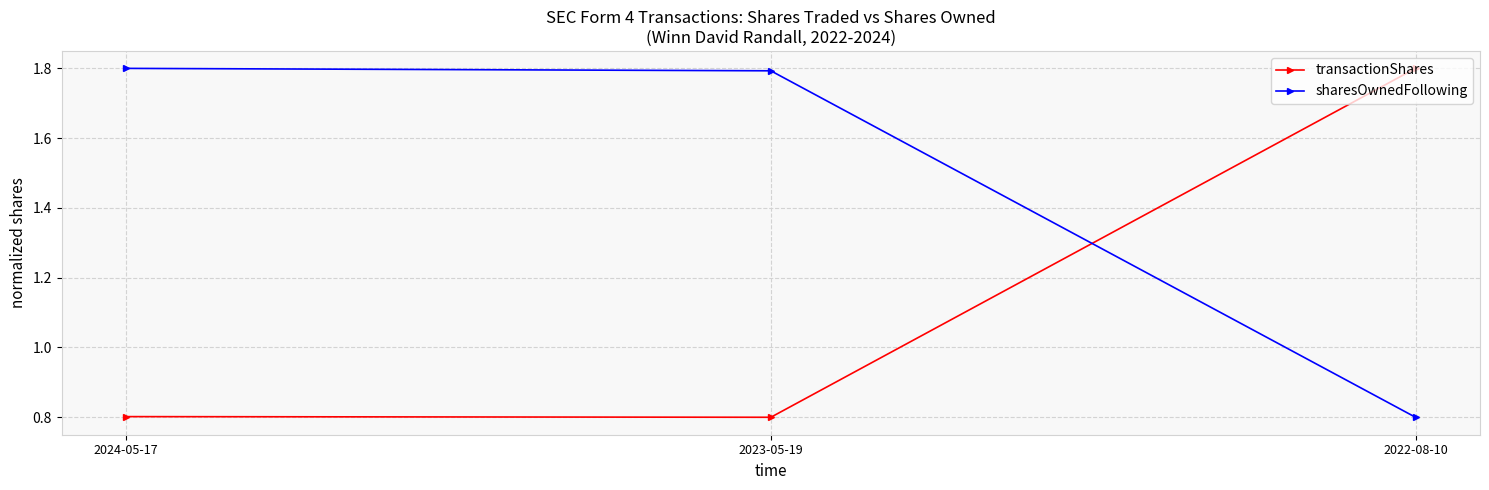

What is the difference between the sharesOwnedFollowing values at 2024-05-17 and 2022-08-10?

1.0